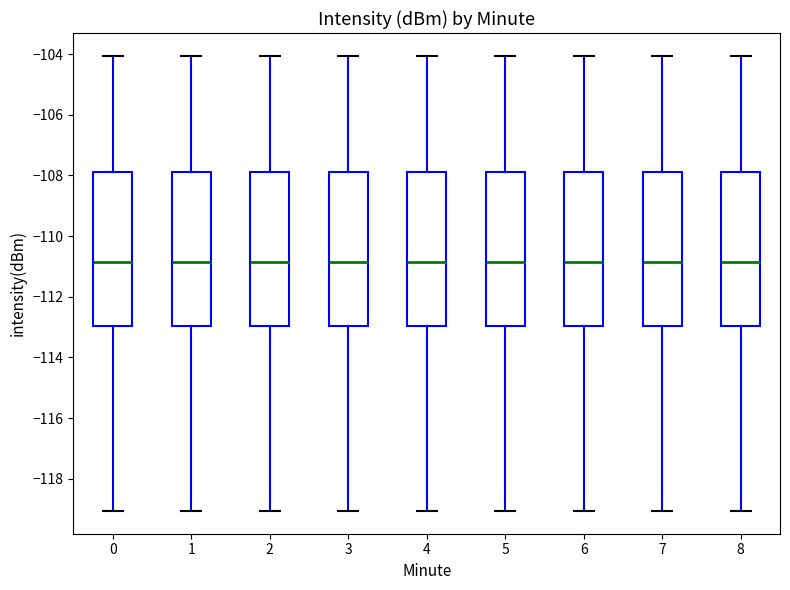

Where does the lower whisker of the box at x = 7 end on the y-axis? The values are not printed on the chart, so give them approximately, as read against the axis.

-119.0